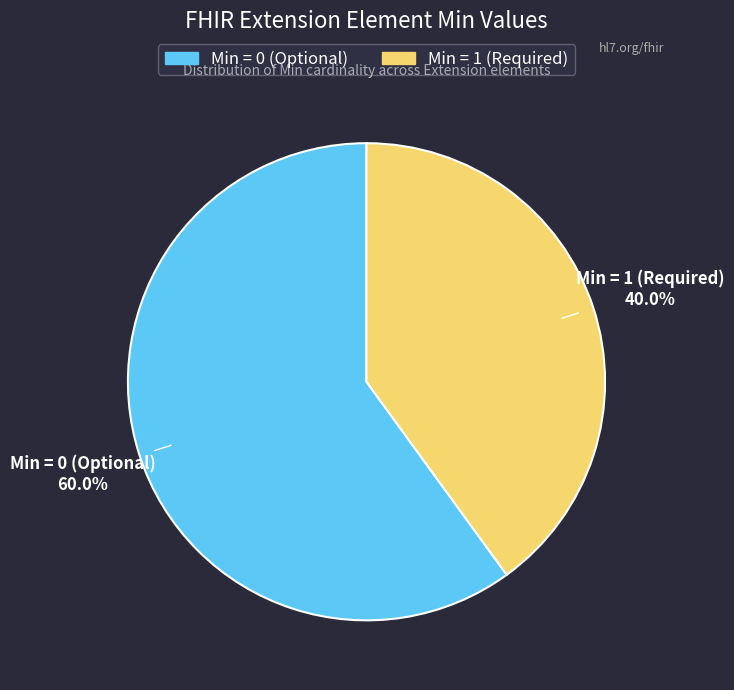

Does any single category account for the majority?

Yes